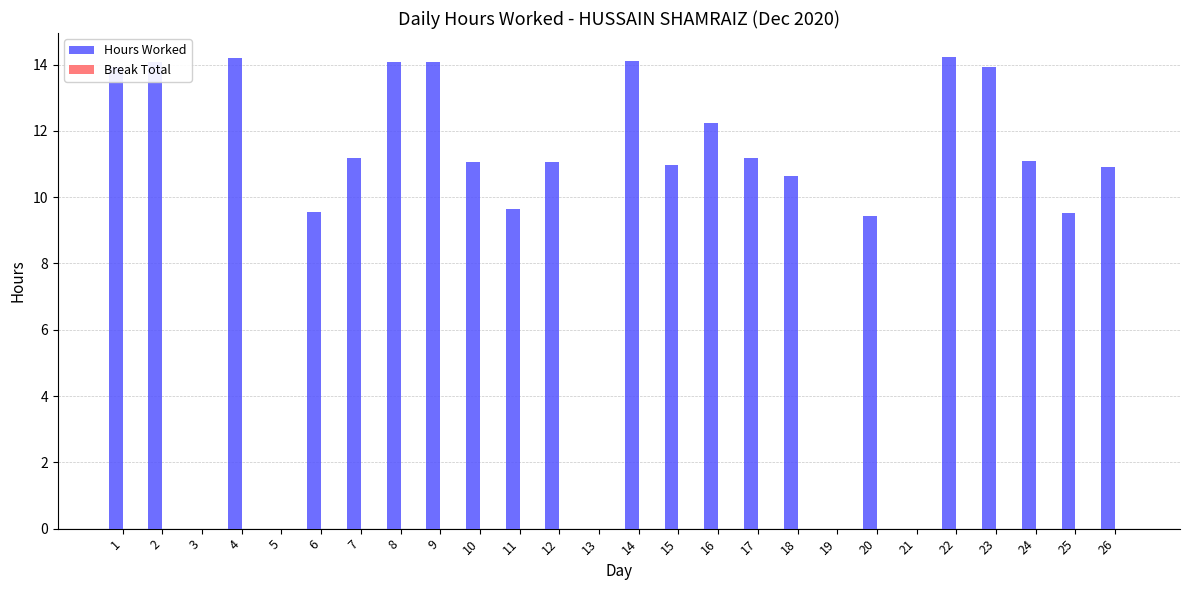

What is the maximum value shown in the chart?

14.2